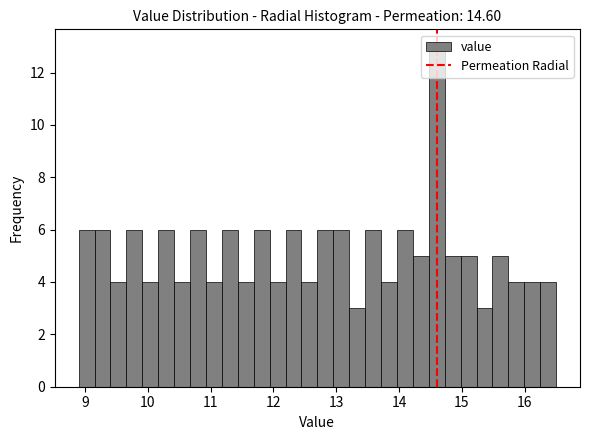

Around what value on the x-axis is the tallest bar? Give the approximate position of its centre, as read against the axis.

14.6